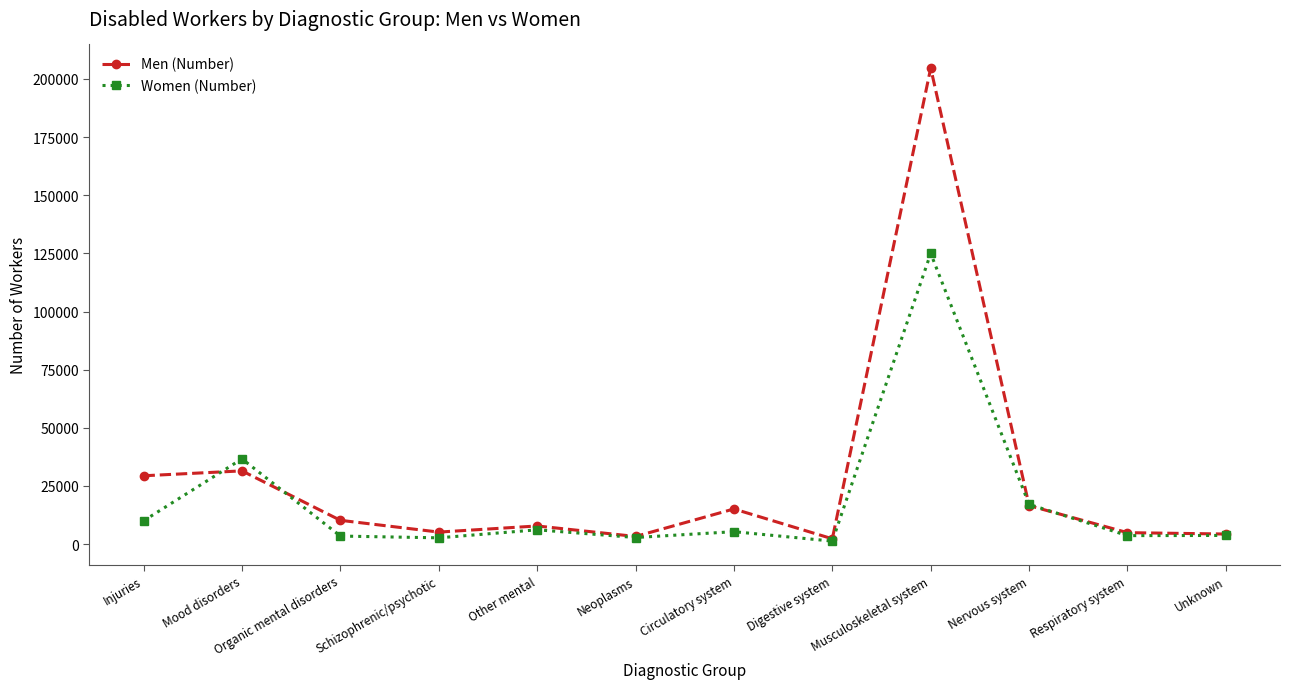

What position from the right is Digestive system?

5